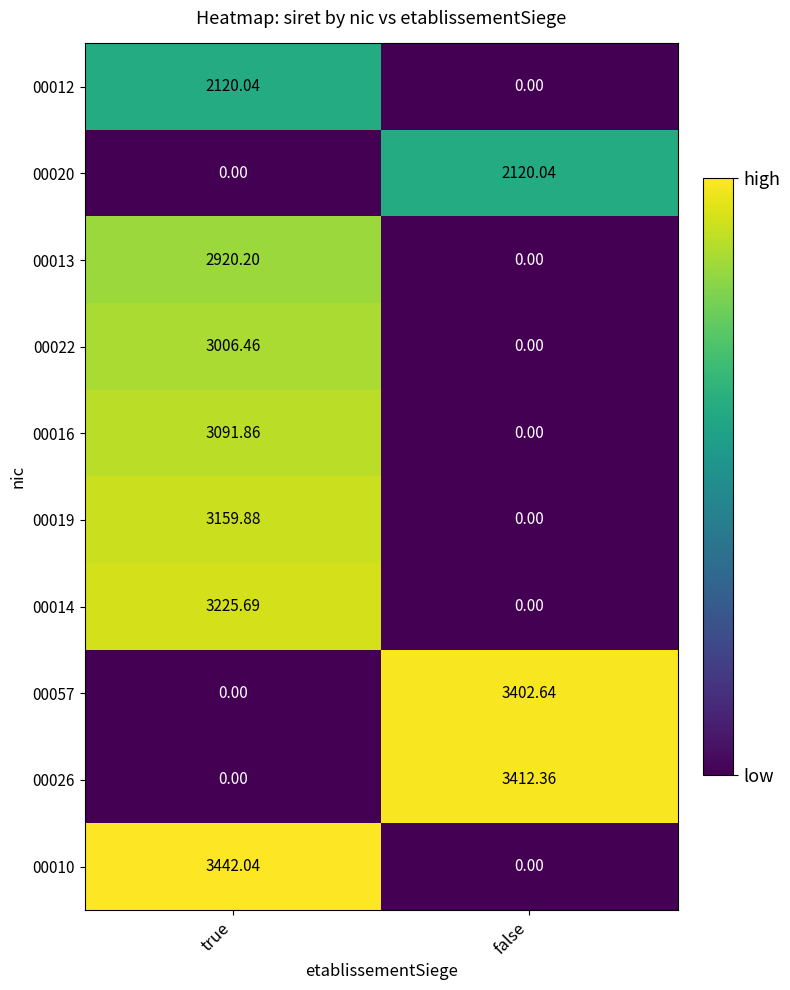

Count the number of categories in the chart.

2